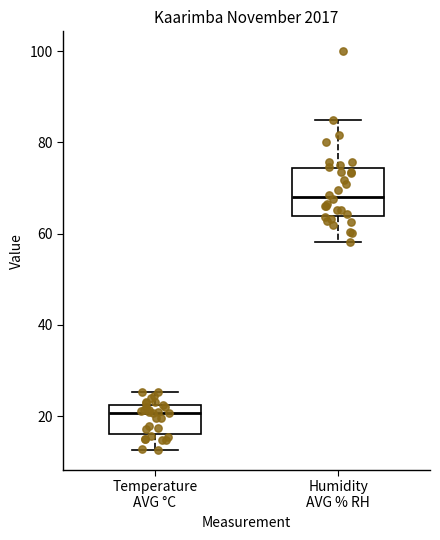

Where does the upper whisker of the box for Temperature AVG °C end on the y-axis? The values are not printed on the chart, so give them approximately, as read against the axis.

26